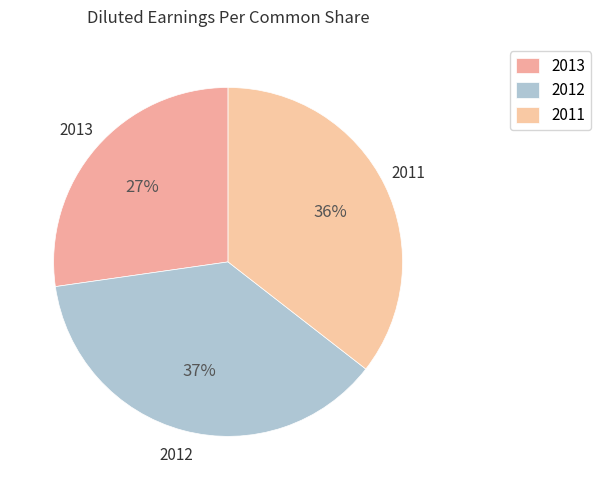

To the nearest percent, what is the average slice percentage?

33%